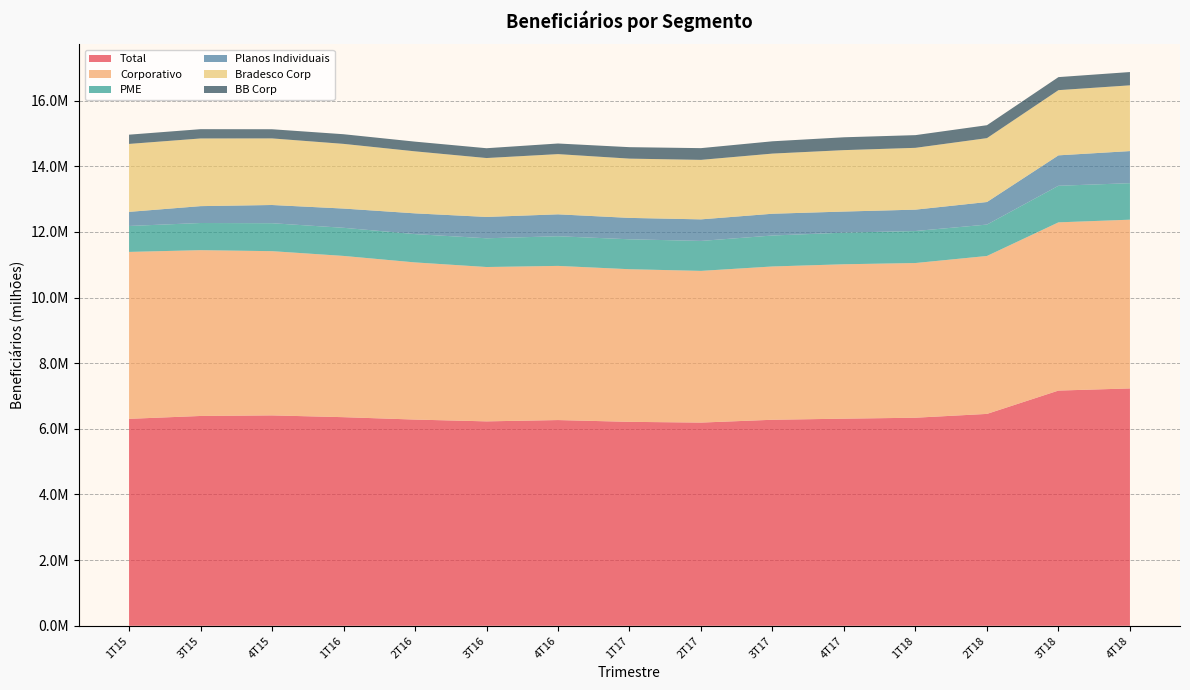

Reading right to left, list all the values displayed in this chart.

Total: 4T18=7230318	3T18=7165314	2T18=6454560	1T18=6338350	4T17=6309296	3T17=6275999	2T17=6190274	1T17=6212637	4T16=6266959	3T16=6227183	2T16=6281851	1T16=6354947	4T15=6409024	3T15=6391795	1T15=6304346
Corporativo: 4T18=5140331	3T18=5124288	2T18=4810944	1T18=4712262	4T17=4703662	3T17=4669595	2T17=4621040	1T17=4649184	4T16=4696064	3T16=4701777	2T16=4787359	1T16=4911895	4T15=5002973	3T15=5050518	1T15=5084727
PME: 4T18=1111903	3T18=1114474	2T18=956454	1T18=974974	4T17=963153	3T17=943141	2T17=912400	1T17=911759	4T16=903551	3T16=875308	2T16=862619	1T16=856937	4T15=851048	3T15=827454	1T15=790291
Planos Individuais: 4T18=978084	3T18=926552	2T18=687162	1T18=651114	4T17=642481	3T17=663263	2T17=656834	1T17=651694	4T16=667344	3T16=650098	2T16=631873	1T16=586115	4T15=555003	3T15=513823	1T15=429328
Bradesco Corp: 4T18=2002659	3T18=1985956	2T18=1945870	1T18=1882788	4T17=1871063	3T17=1832059	2T17=1812394	1T17=1805430	4T16=1834183	3T16=1794313	2T16=1889010	1T16=1970248	4T15=2028514	3T15=2061116	1T15=2069889
BB Corp: 4T18=404837	3T18=397208	2T18=393820	1T18=386862	4T17=391199	3T17=374768	2T17=357208	1T17=349008	4T16=323292	3T16=298923	2T16=295593	1T16=293875	4T15=279106	3T15=283226	1T15=281815